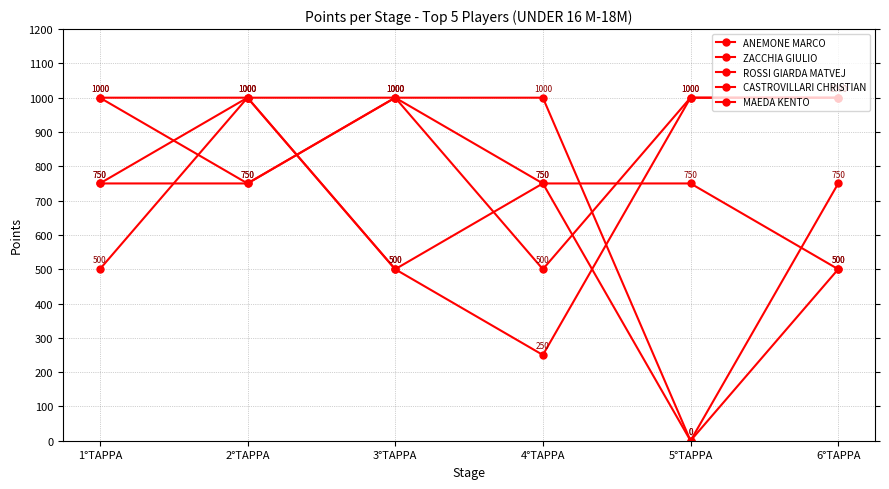

Which series has the widest spread of values?

ZACCHIA GIULIO